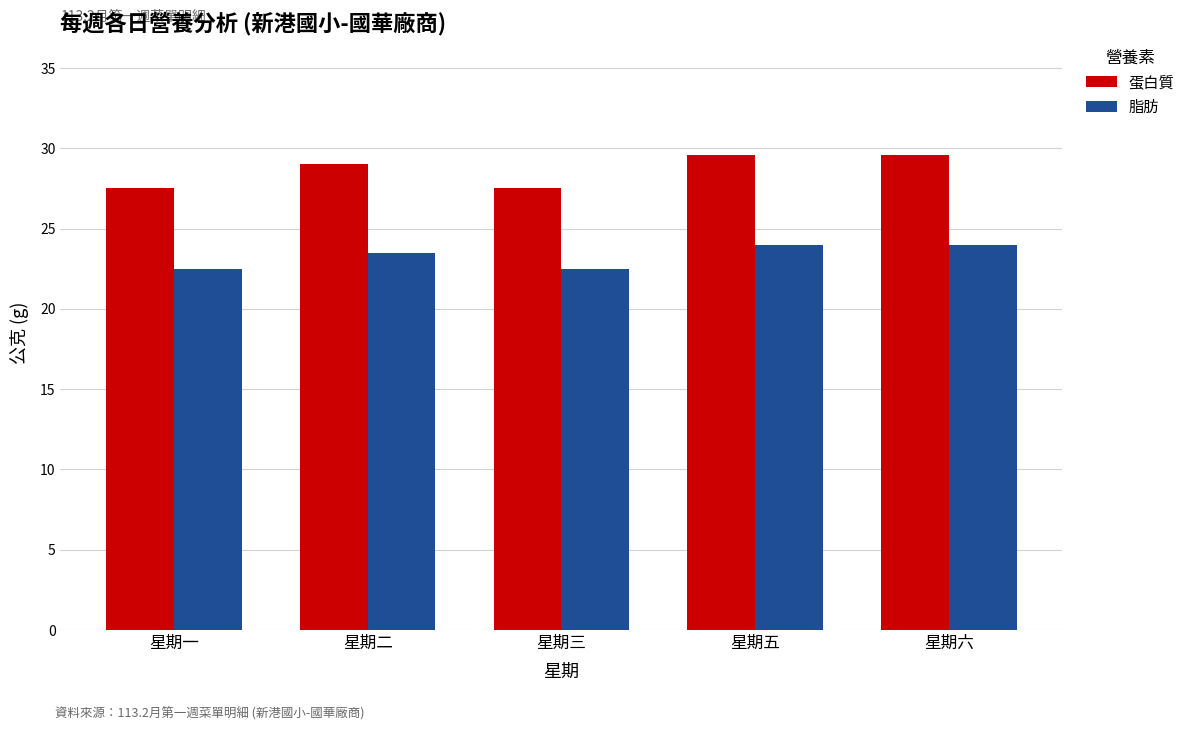

How many groups of bars are there?

5